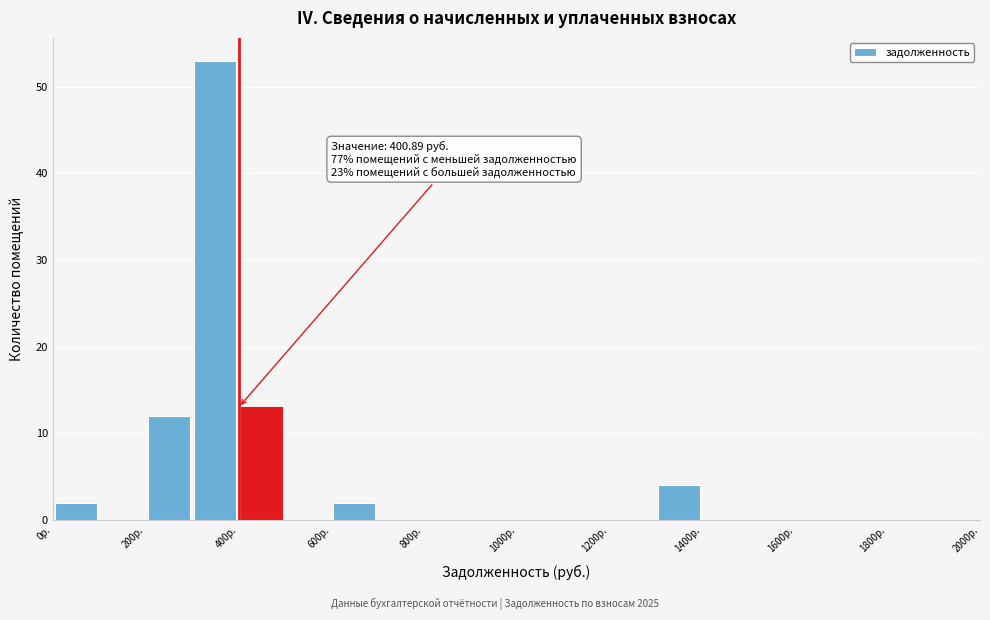

Which range on the x-axis has the tallest bar?

300 to 400